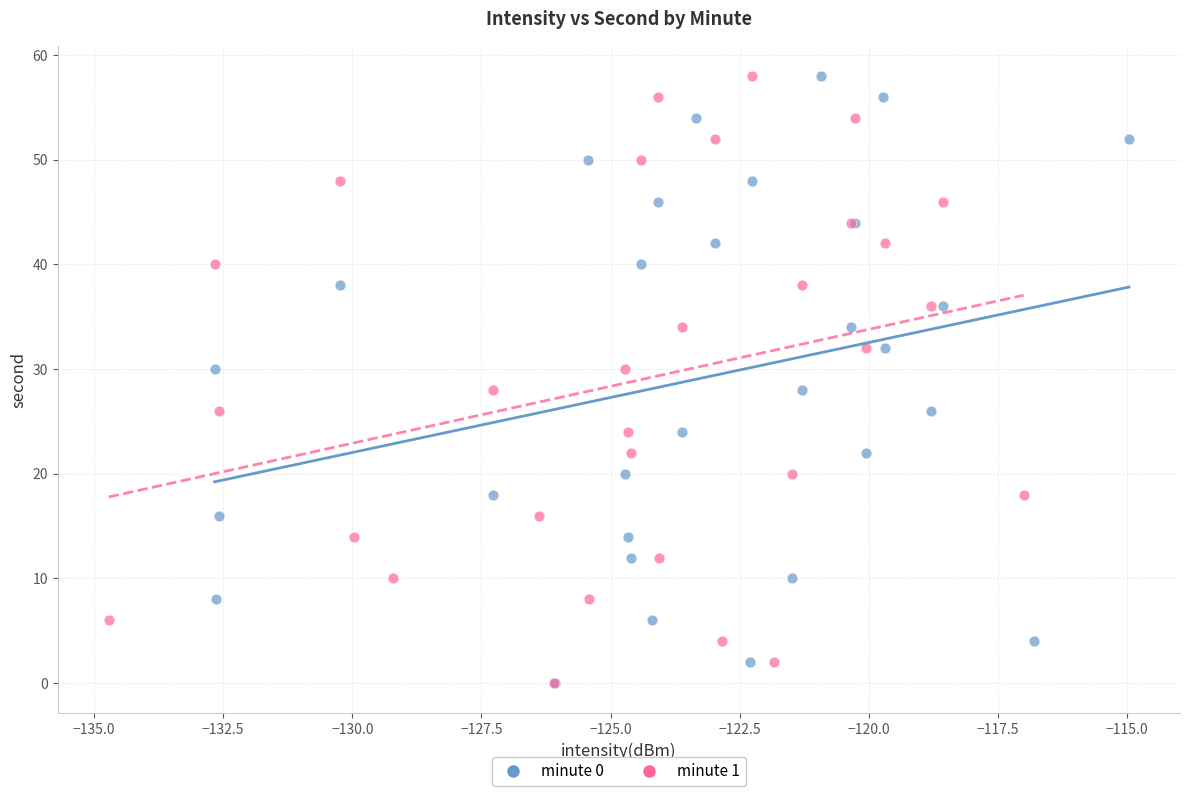

What are all the series names shown in the legend?

minute 0, minute 1